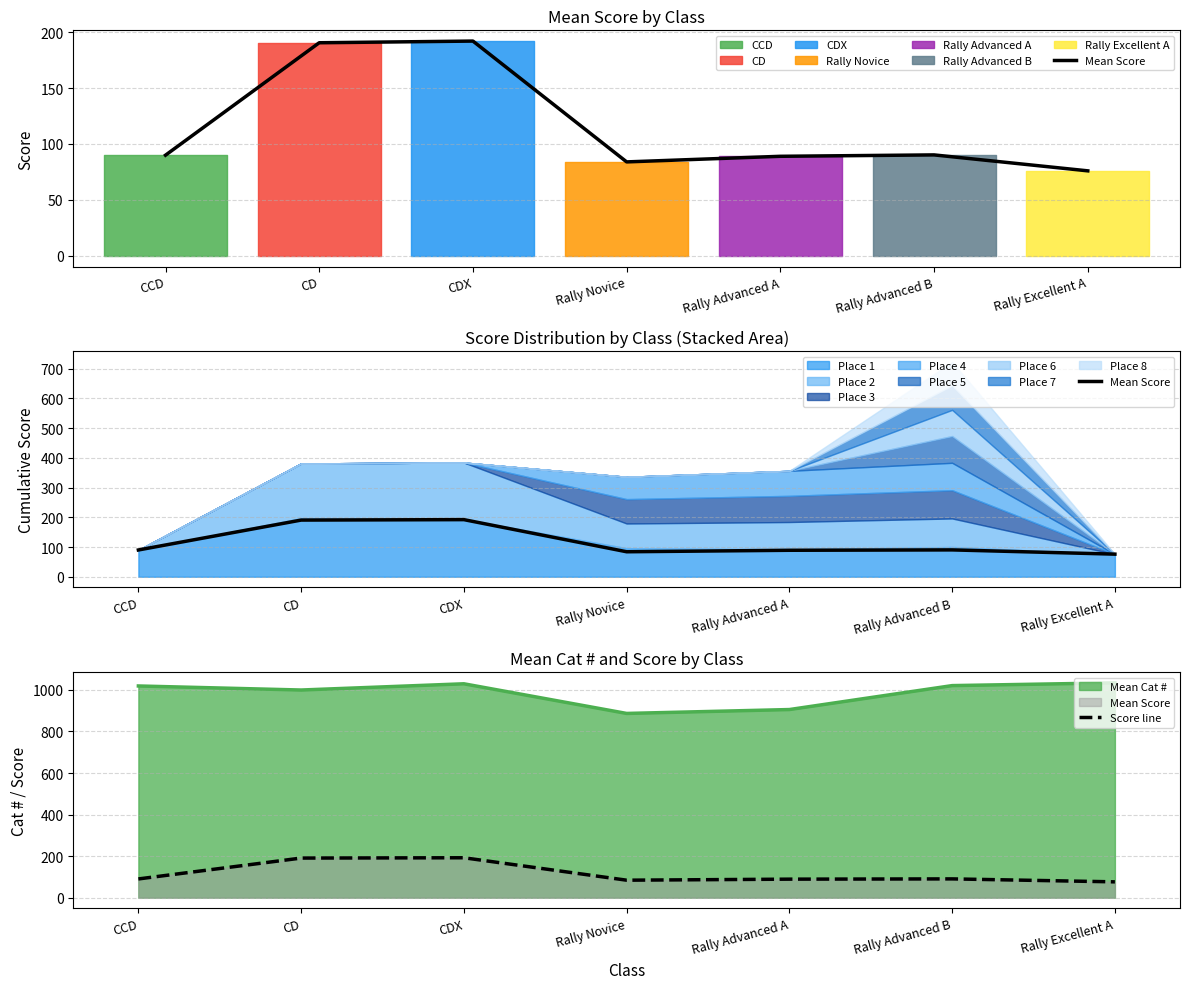

How many categories are shown in the chart?

7